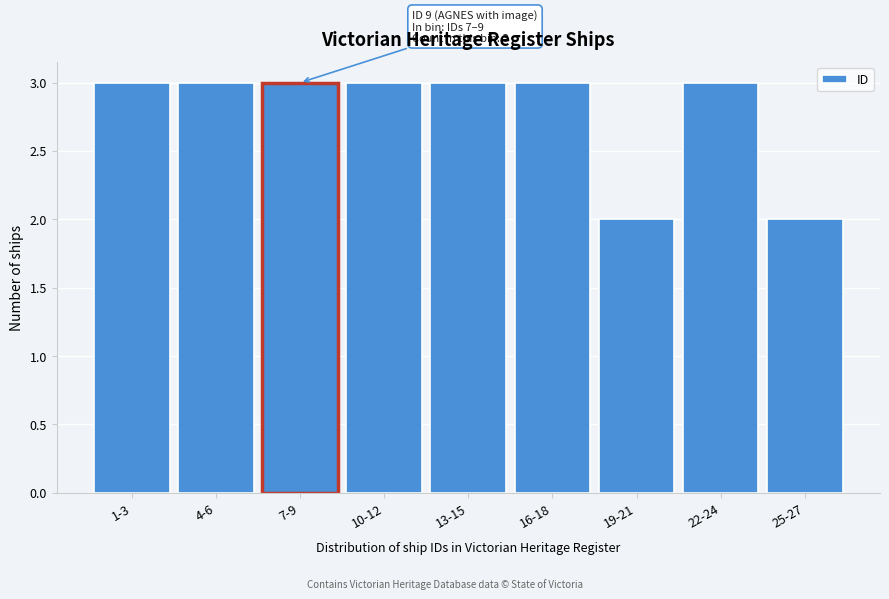

Reading left to right, extract all data points from this chart.

1-3=3	4-6=3	7-9=3	10-12=3	13-15=3	16-18=3	19-21=2	22-24=3	25-27=2